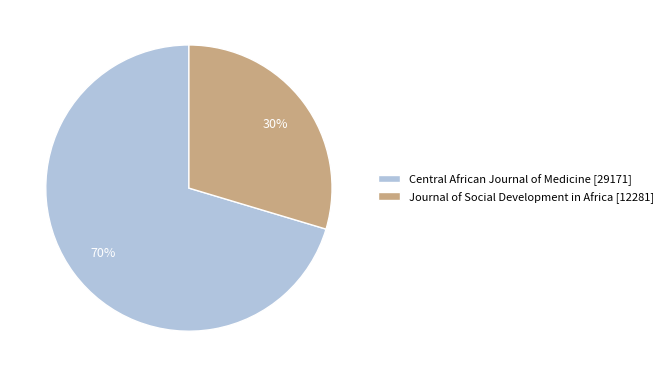

To the nearest percent, what portion does Central African Journal of Medicine represent?

70%